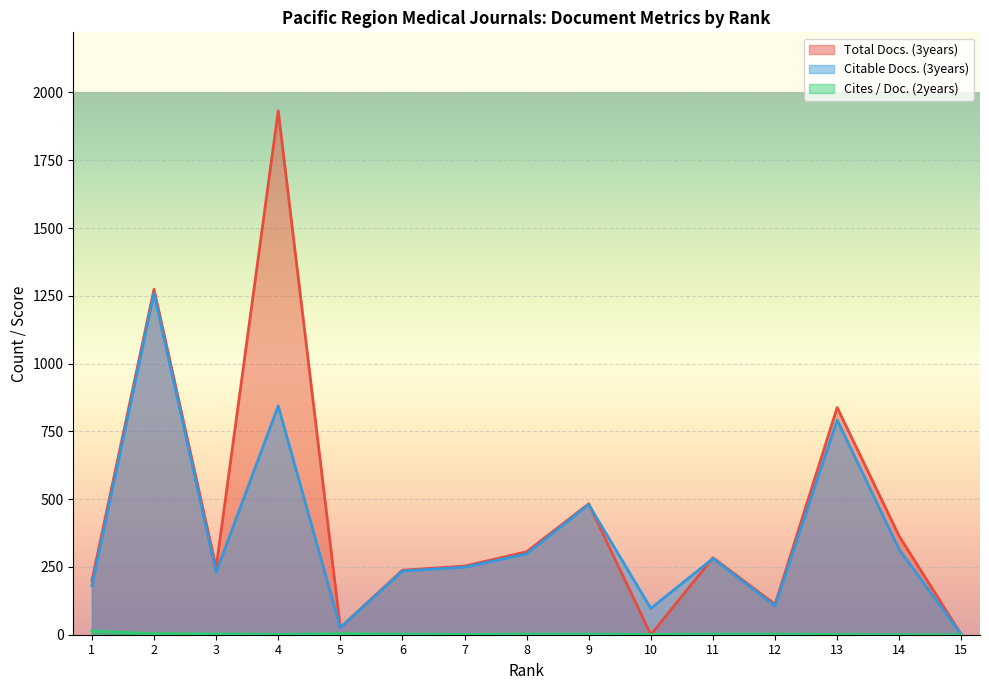

What is the difference between the Citable Docs. (3years) values at 9 and 5?

454